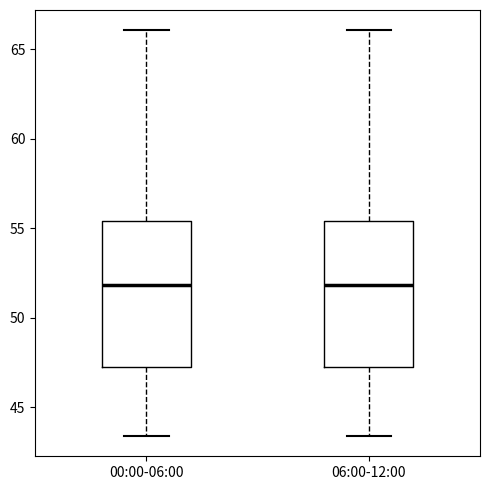

Reading left to right, read every box against the y-axis: the position of its median line, the range the box covers, and the ends of its whiskers. The values are not printed on the chart, so give them approximately, as read against the axis.

00:00-06:00: median 52.0, box 47.5 to 55.5, whiskers 43.5 to 66.0
06:00-12:00: median 52.0, box 47.5 to 55.5, whiskers 43.5 to 66.0